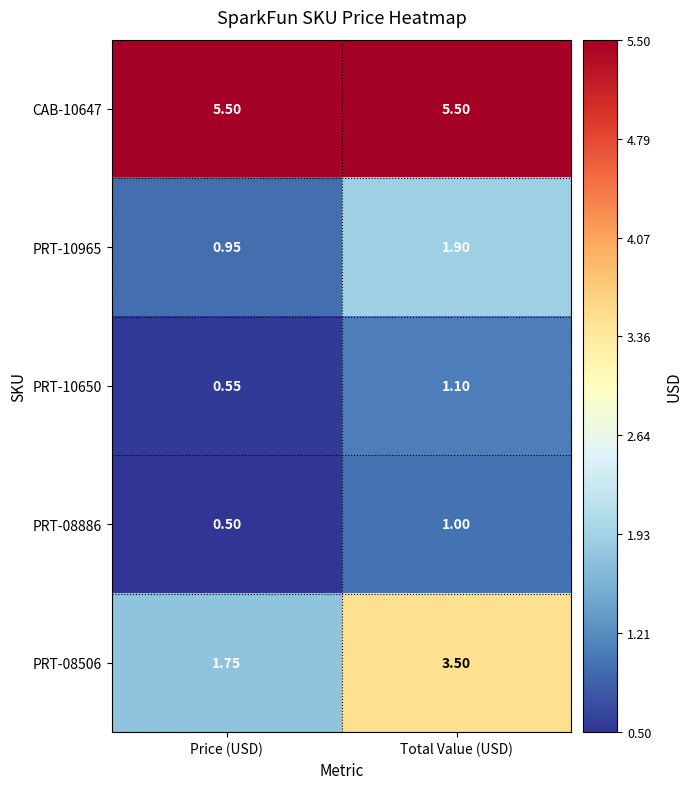

At which category does the chart reach its minimum across all series?

Price (USD)